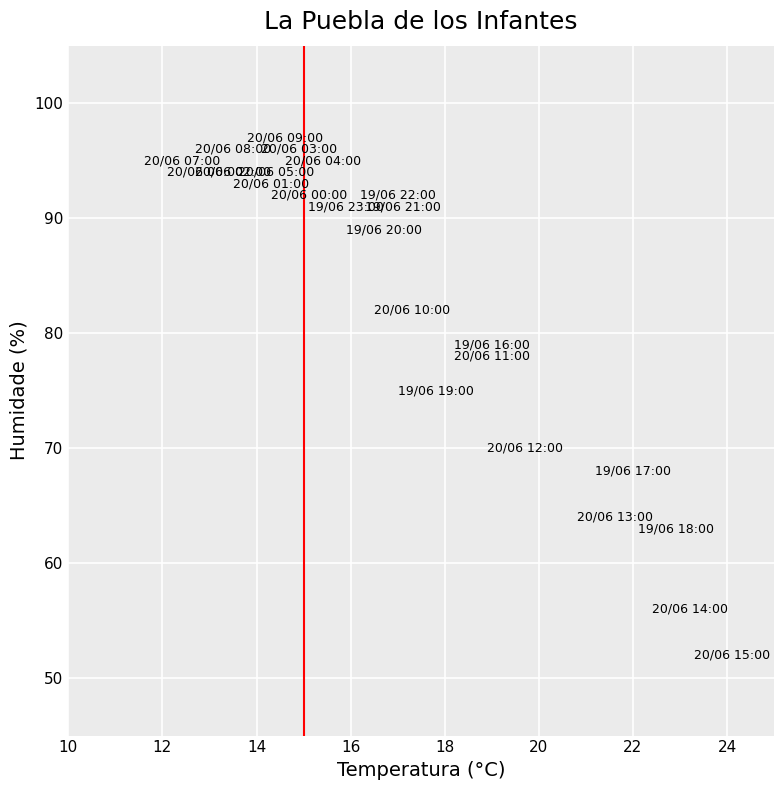

What is the range of Y values (max minus min)?

45